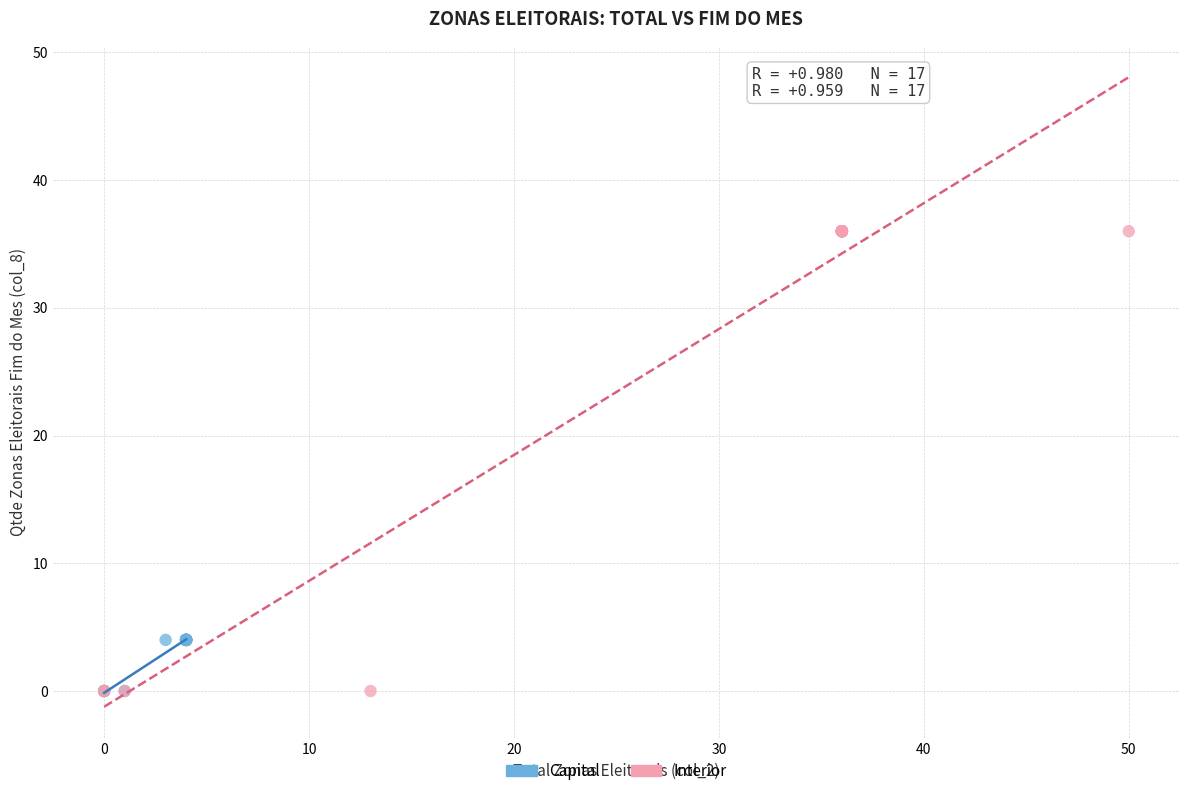

Which series reaches the maximum Y coordinate?

Interior